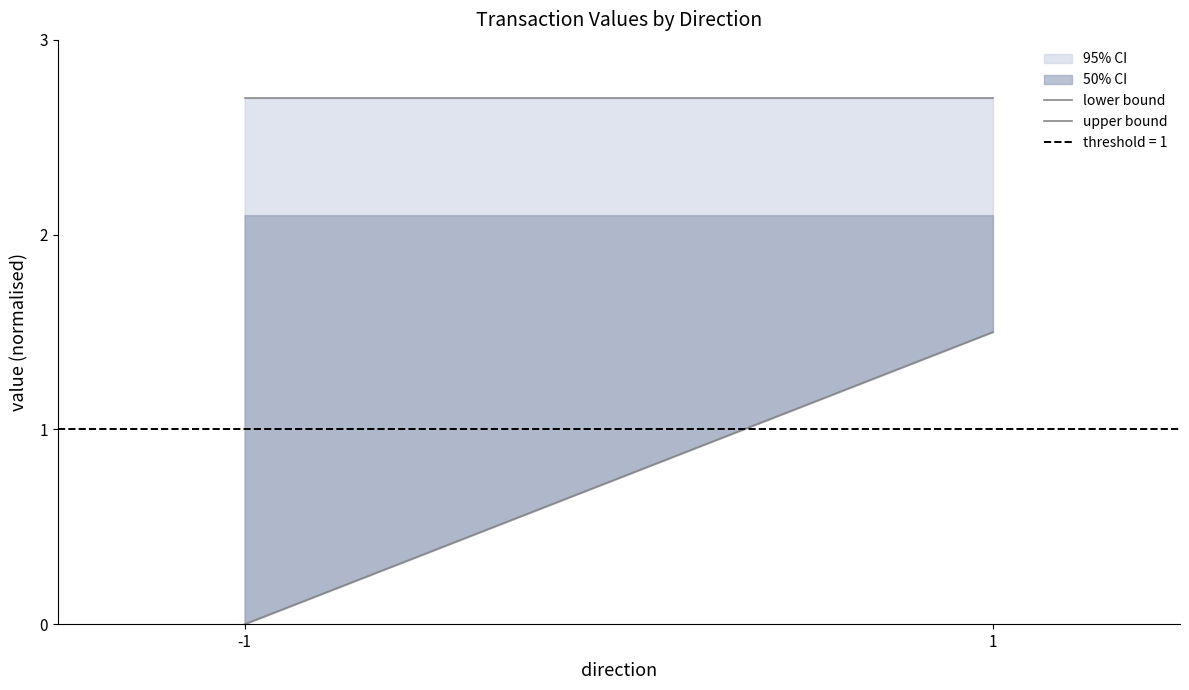

At which label does lower bound reach its minimum?

-1